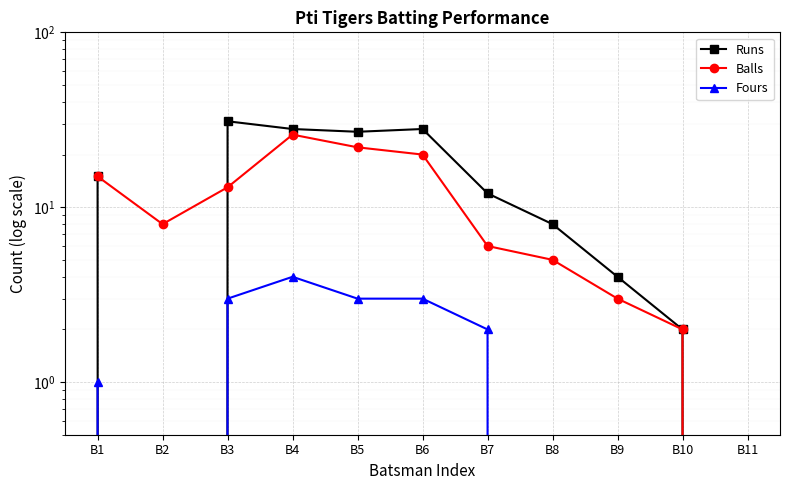

What is the difference between the Fours values at B3 and B9?

3